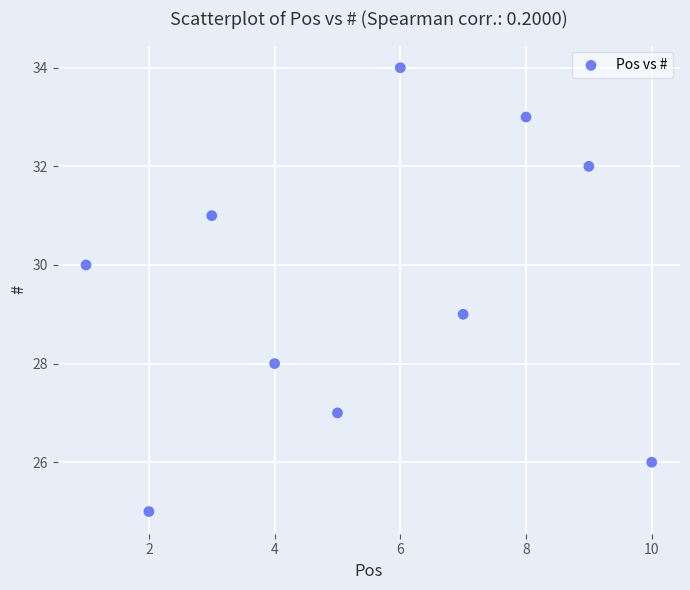

What is the range of Y values (max minus min)?

9